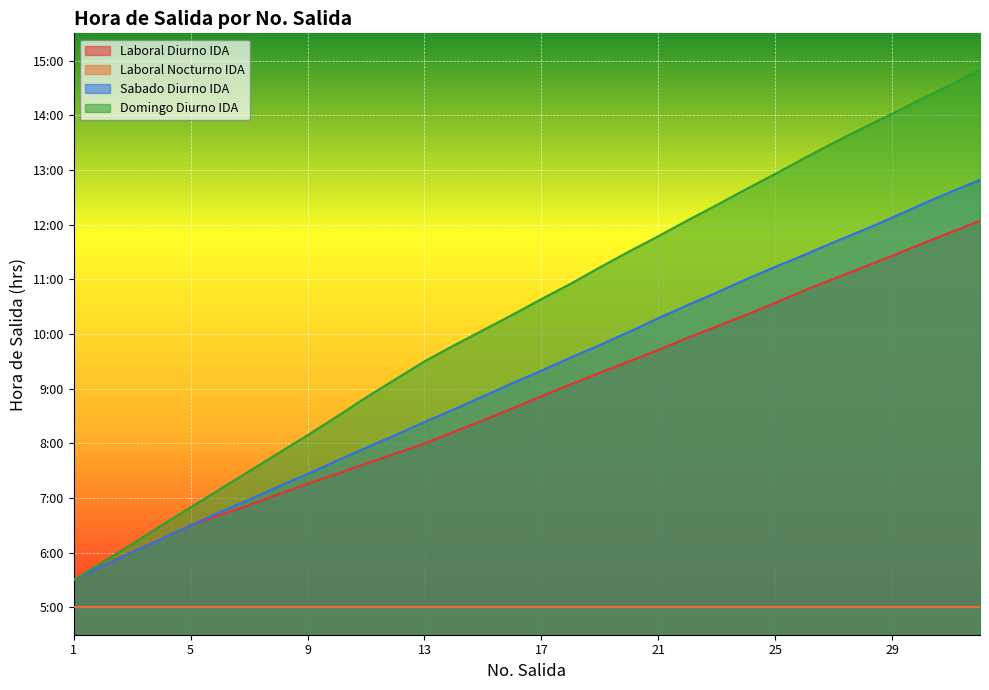

What are all the series names shown in the legend?

Laboral Diurno IDA, Laboral Nocturno IDA, Sabado Diurno IDA, Domingo Diurno IDA